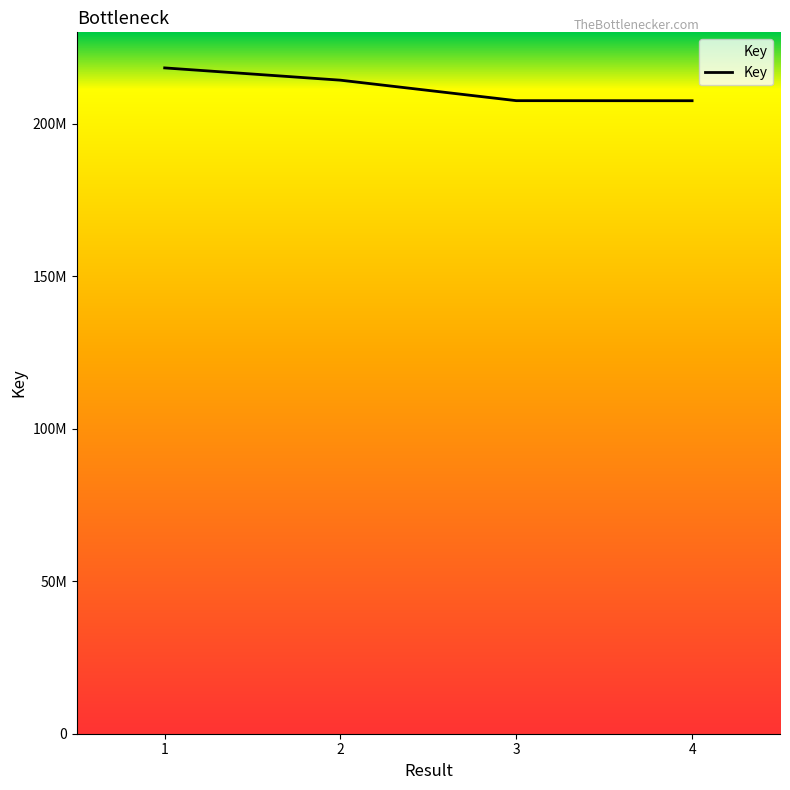

Is this an area chart (filled region under the line)?

Yes